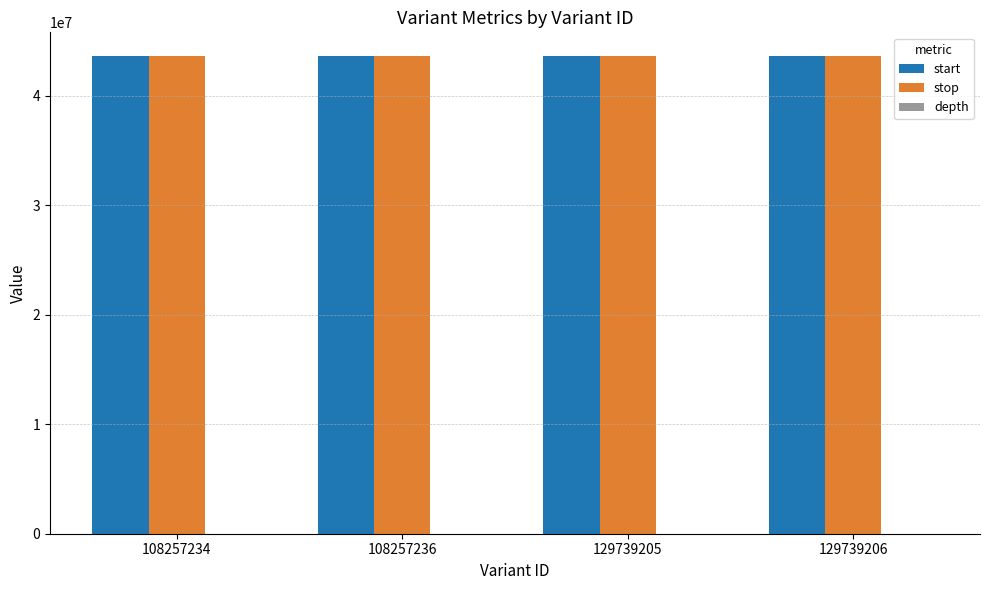

How many distinct data groups are displayed?

3